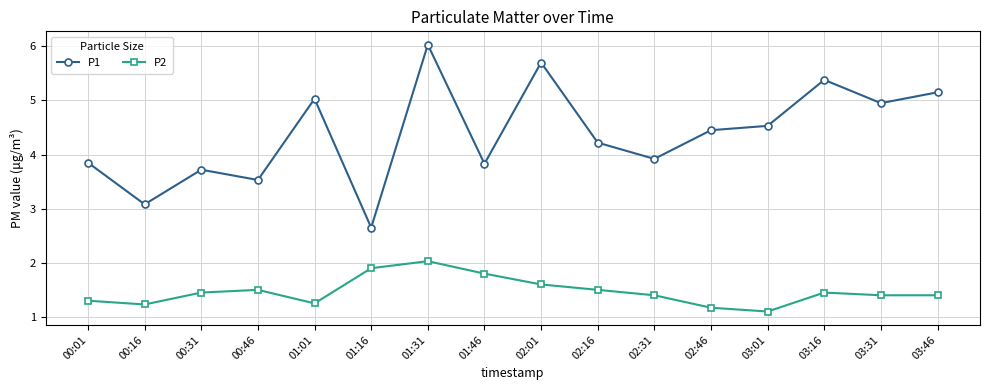

The P1 series shows 5.1 at 00:16. True or false?

False